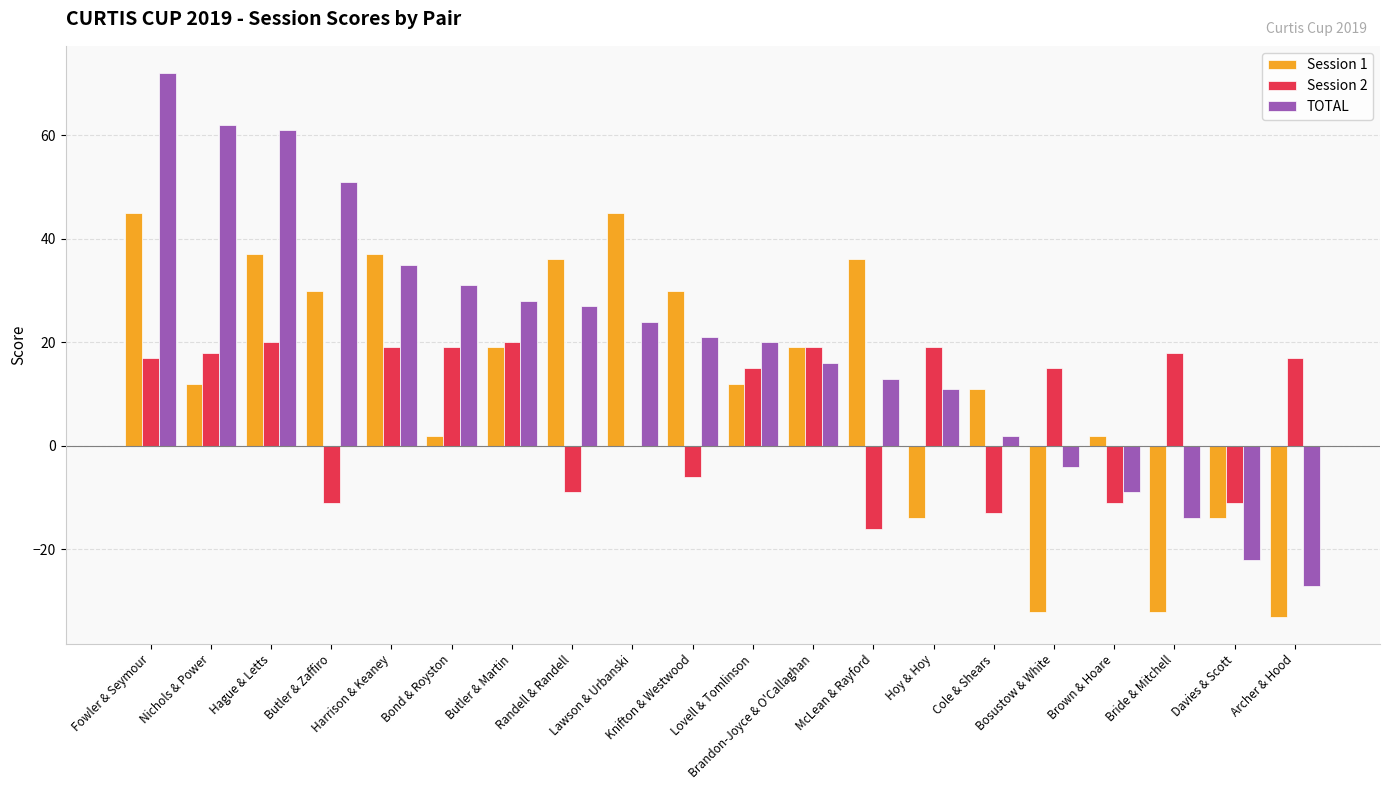

Are the bars grouped side by side (vs. stacked)?

Yes